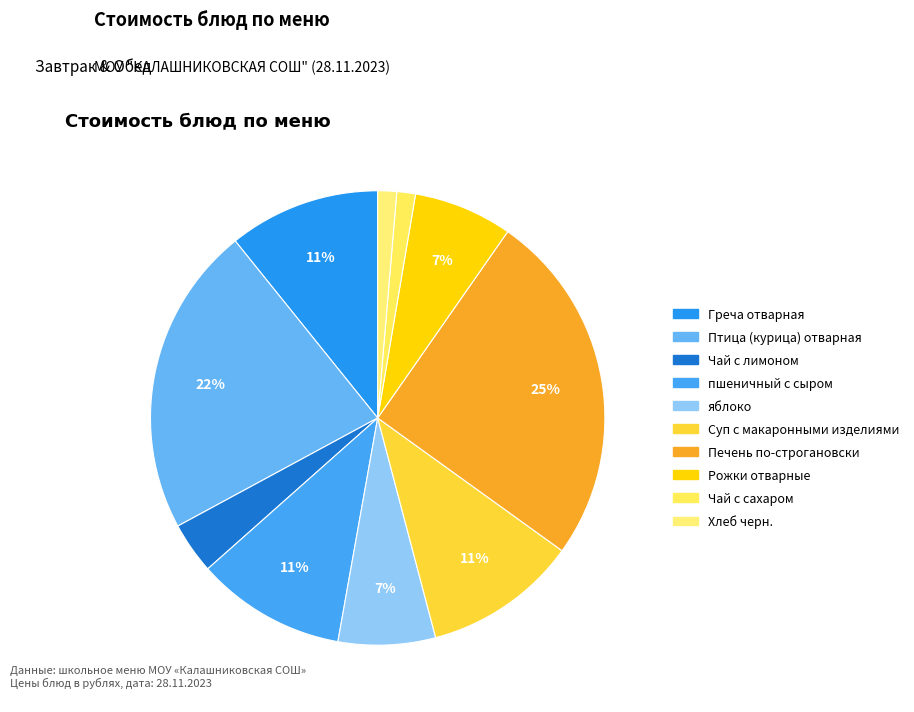

Combined, what portion of the pie is Чай с лимоном and Птица (курица) отварная?

25.8%